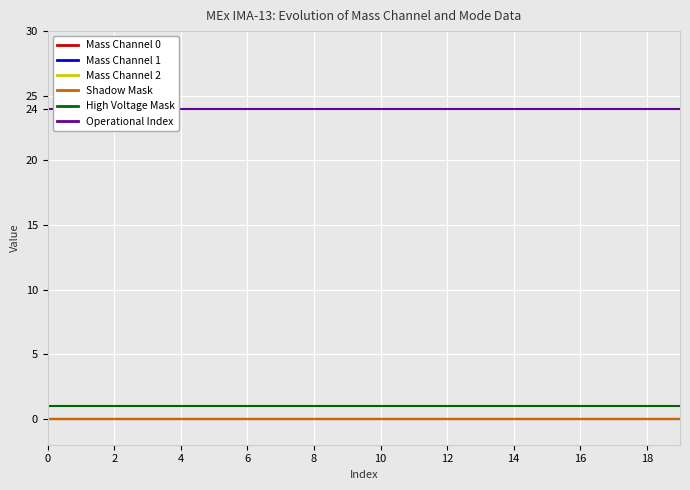

What is the value of the High Voltage Mask point at the 4th from the left?

1